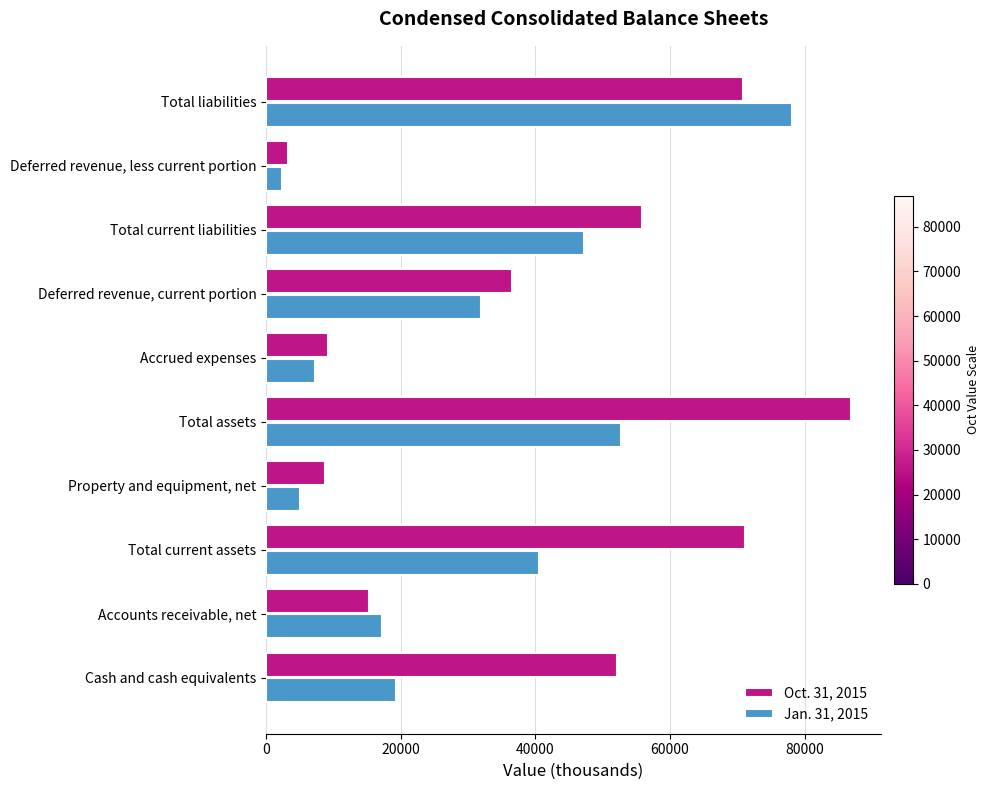

What is the difference between the second highest and second lowest values in the Oct. 31, 2015 series?

62474